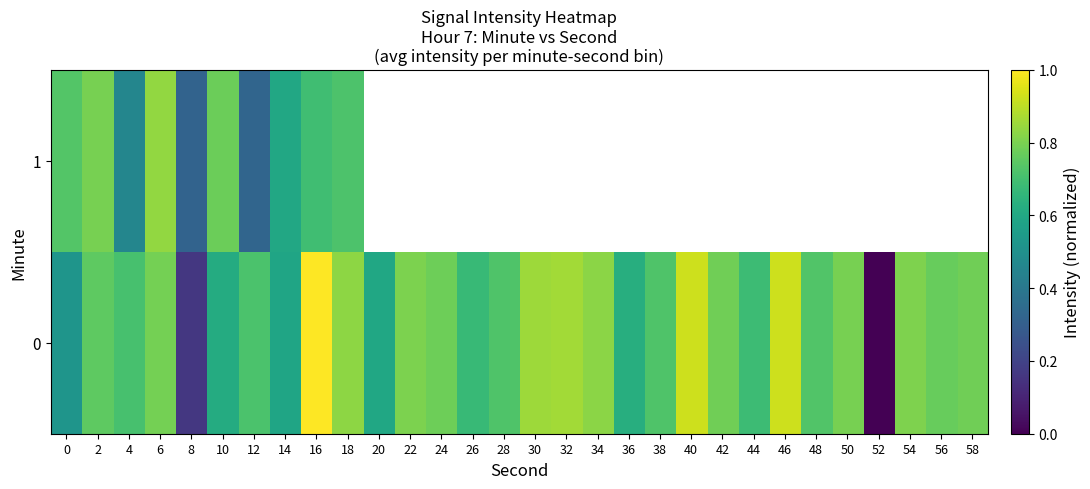

Is the value of 0 at 34 greater than the value of 1 at 50?

No